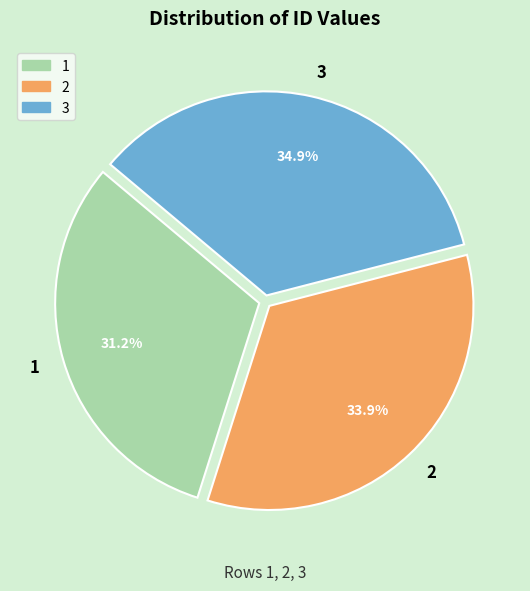

Approximately how many times larger is the value at 1 compared to 3?

0.9